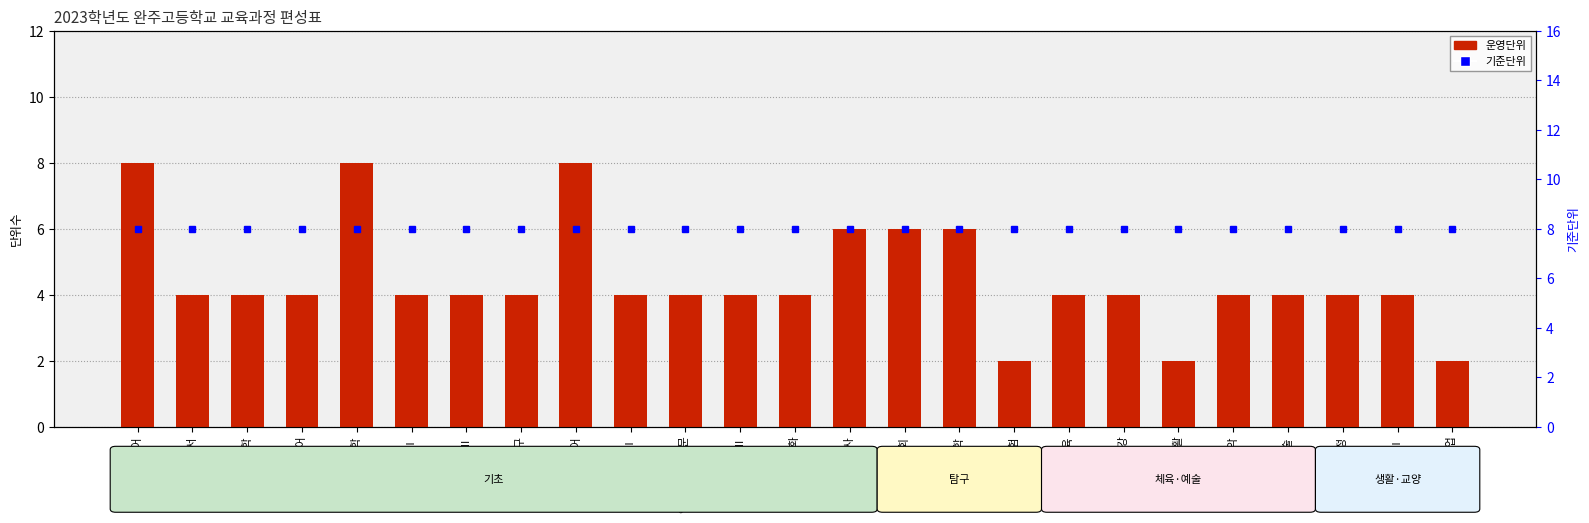

Where is 운영단위 nearest to the value 5?

독서